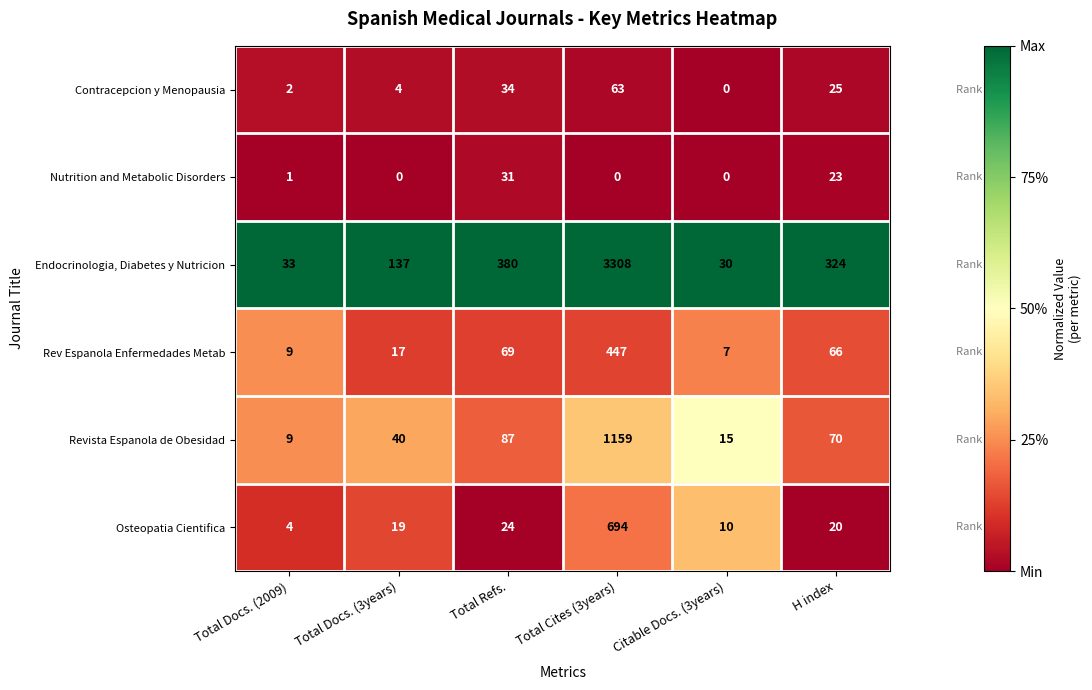

Which series changed the most between Total Docs. (3years) and H index?

Endocrinologia, Diabetes y Nutricion